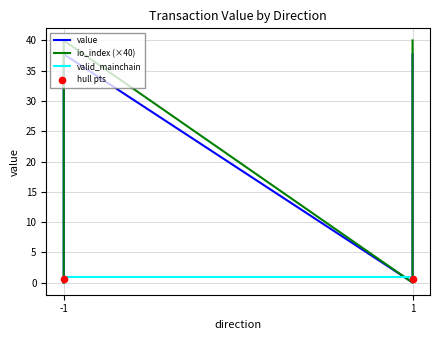

At how many categories does at least one series exceed 15?

2